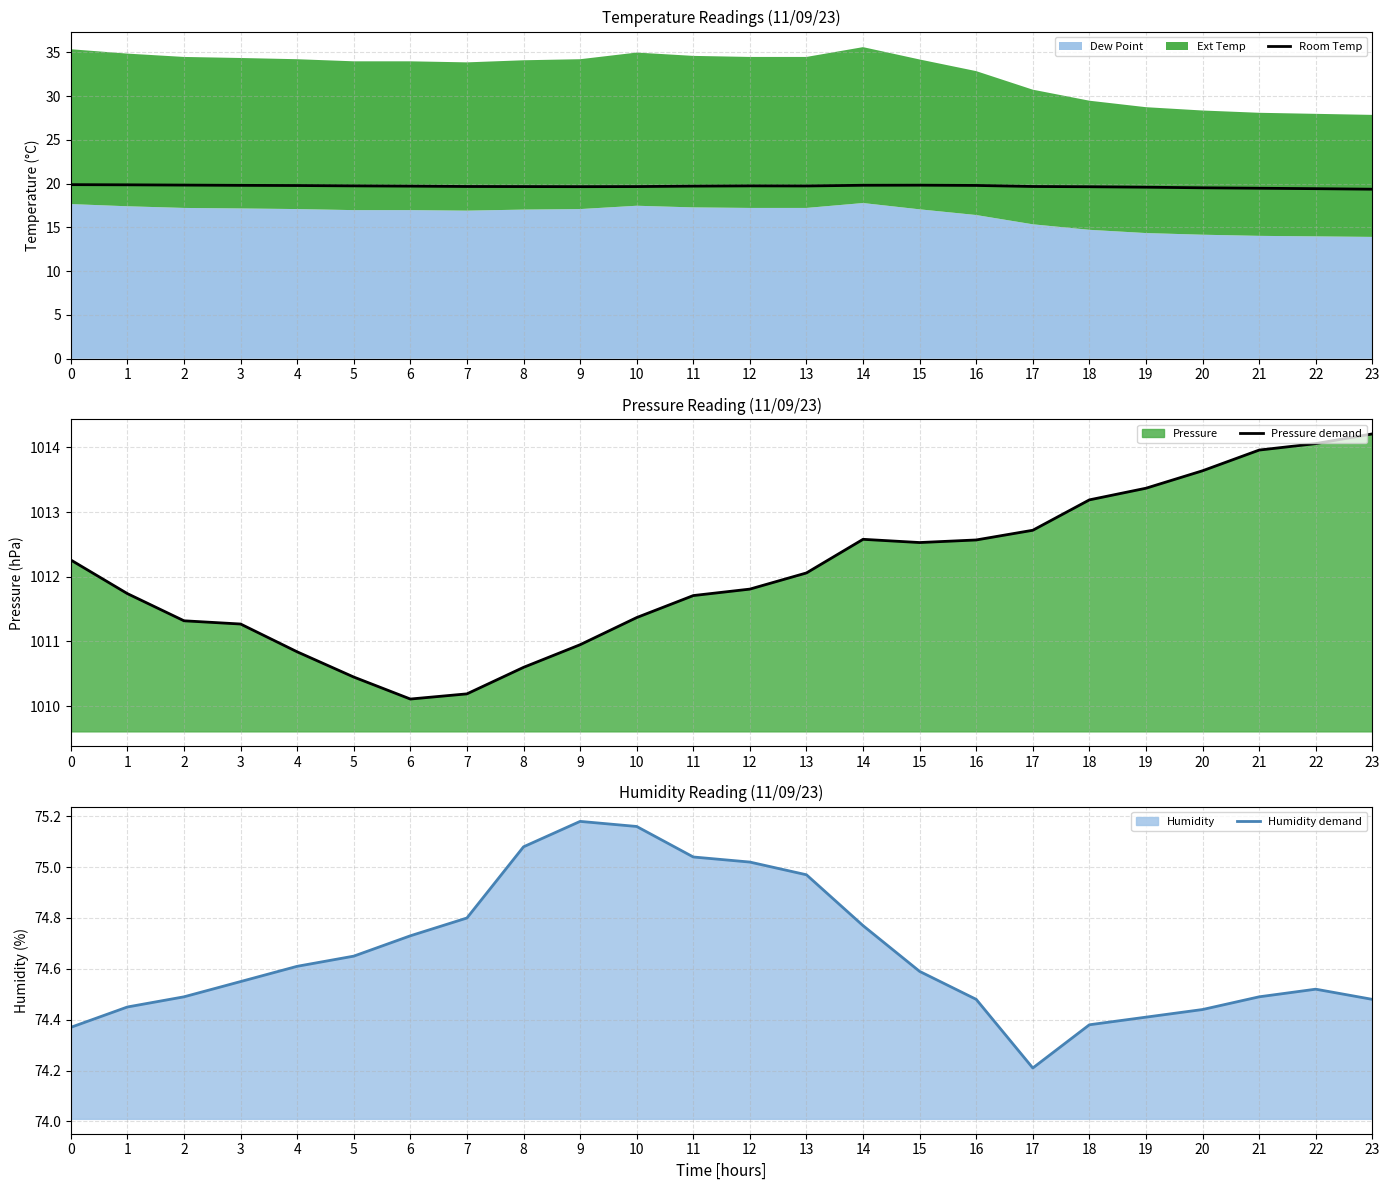

Does the chart display data point markers on the line(s)?

No